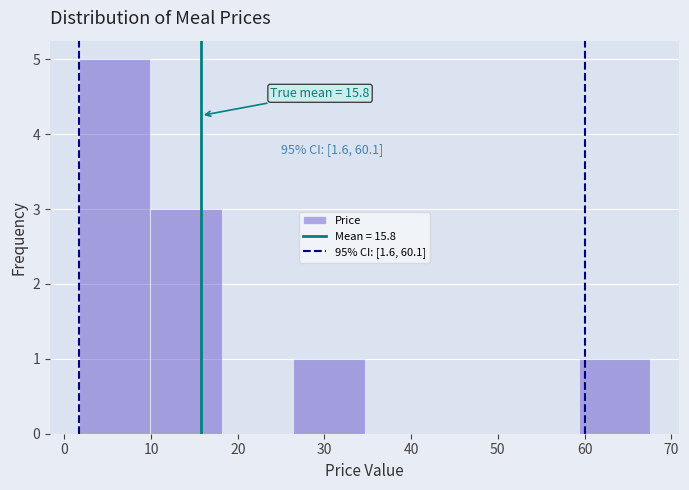

Which range on the x-axis has the tallest bar?

2 to 10